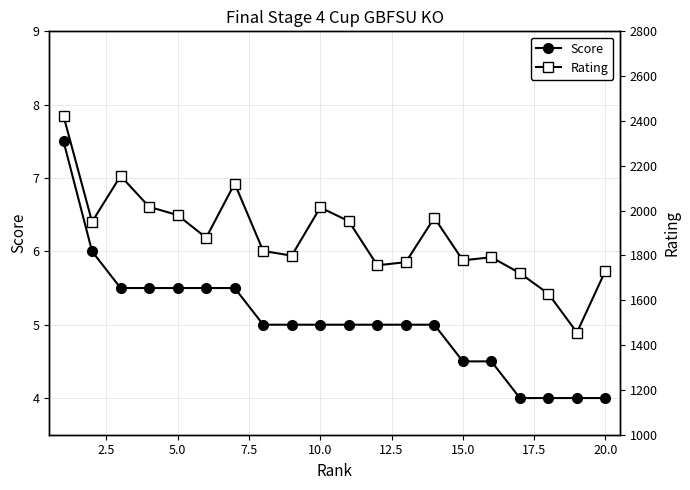

The Score series shows 4.0 at 20.0. True or false?

True